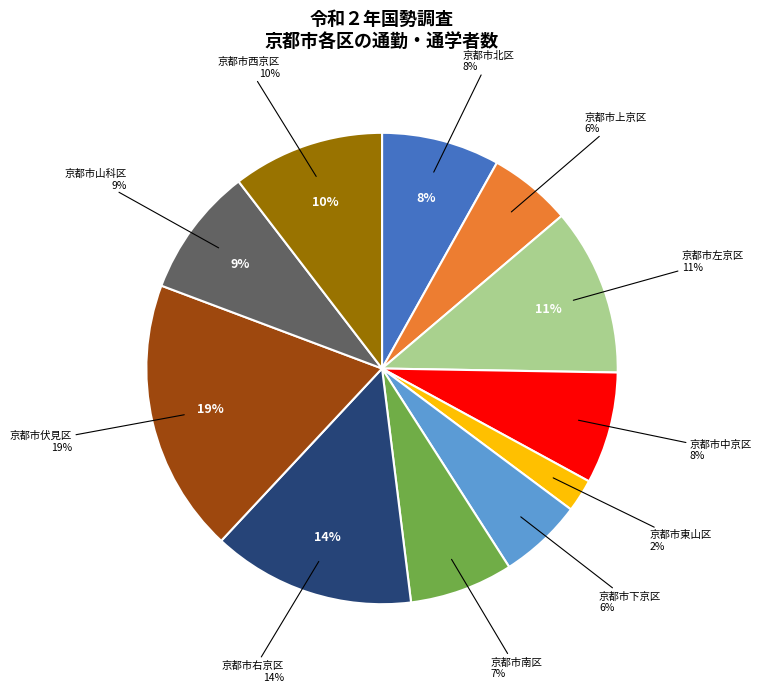

Count the number of slices in the pie.

11